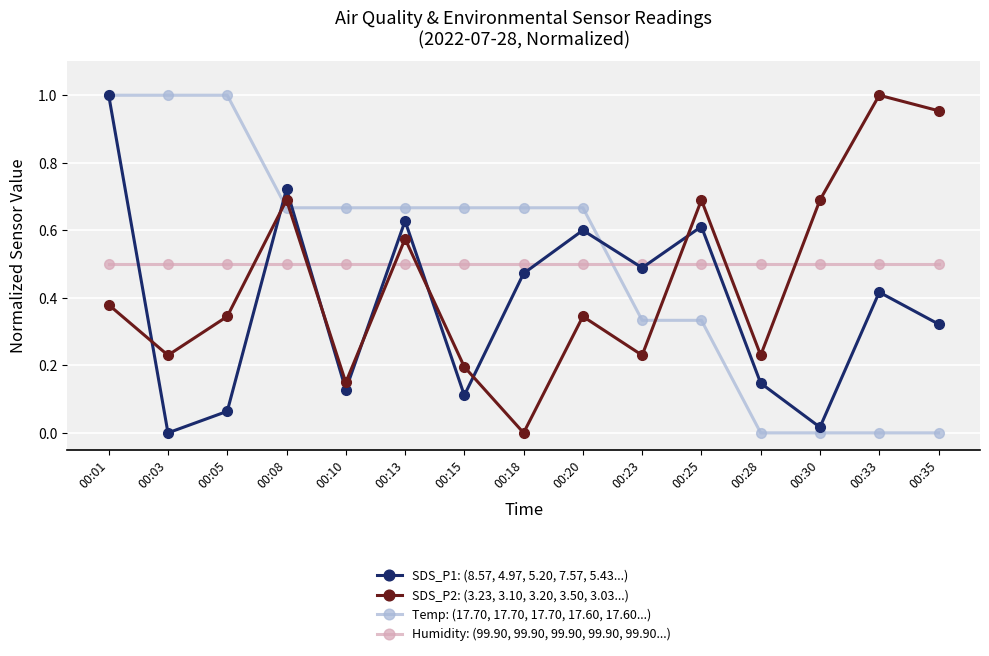

Is this an area chart (filled region under the line)?

No